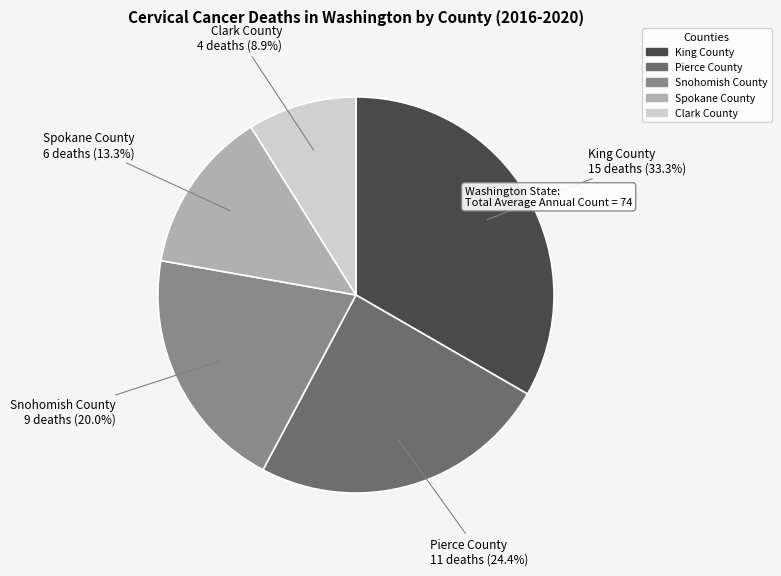

What percentage is the King County slice, to the nearest percent?

33%